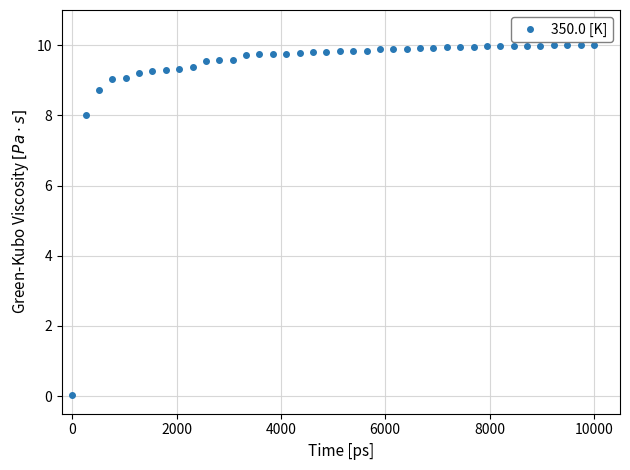

Does the chart have visible grid lines?

Yes